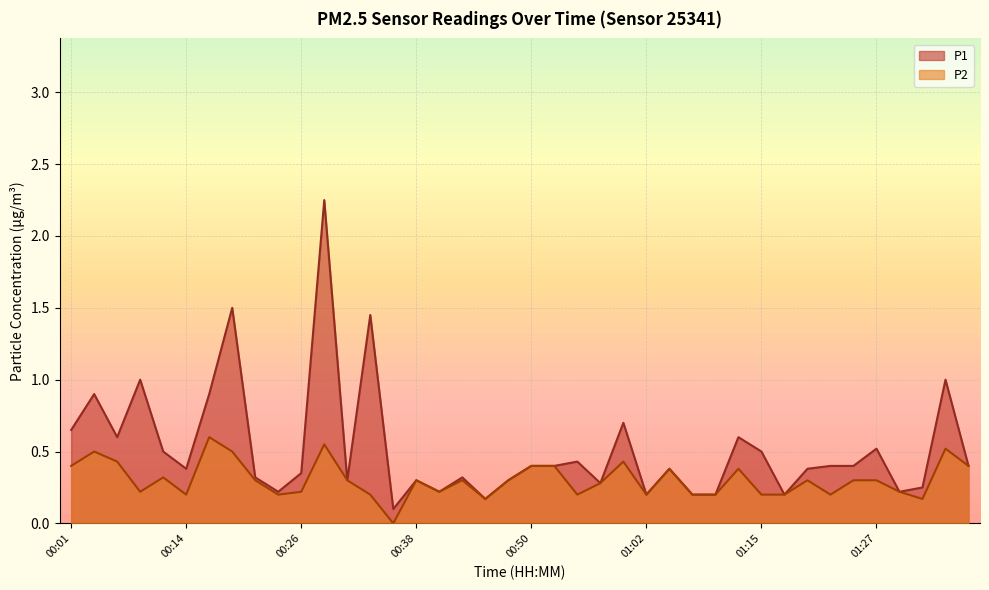

In P1, how many points are higher than both neighbors (excluding endpoints)?

13